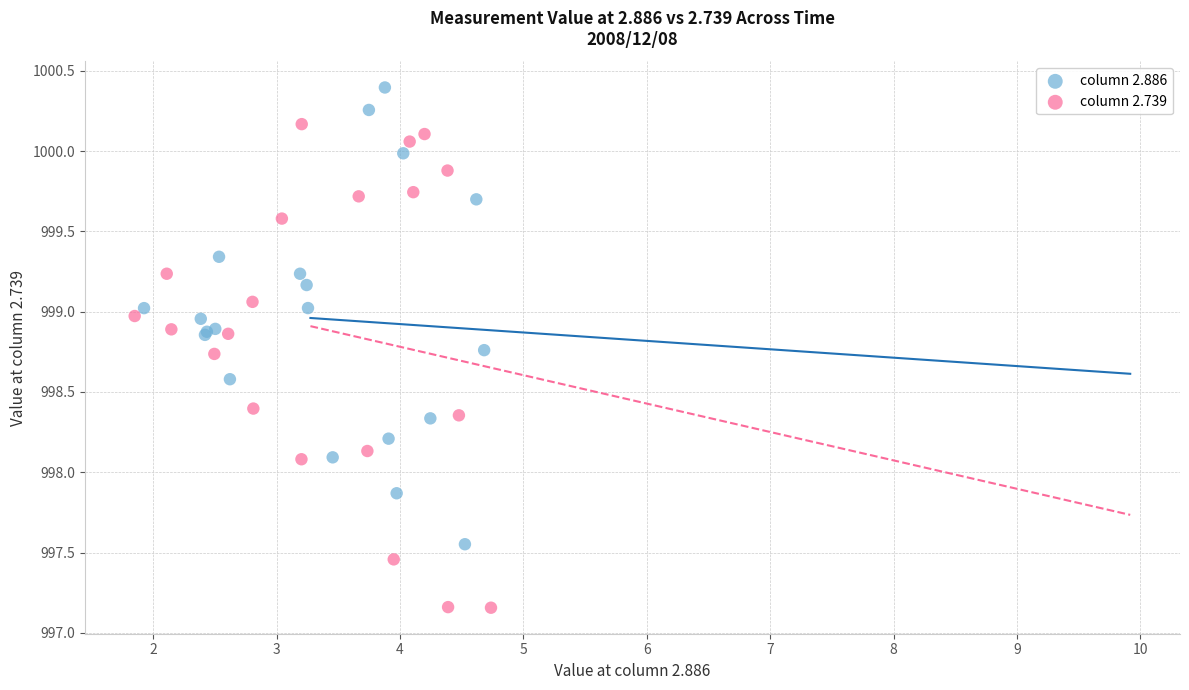

Which series has the widest spread of Y values?

column 2.739